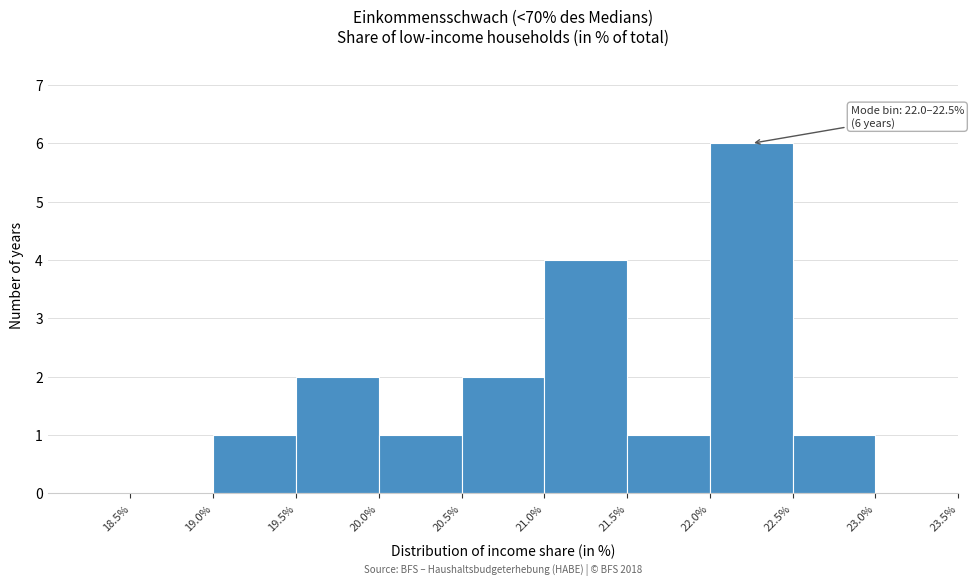

Over which range of the x-axis is the bar tallest?

22.0% to 22.5%